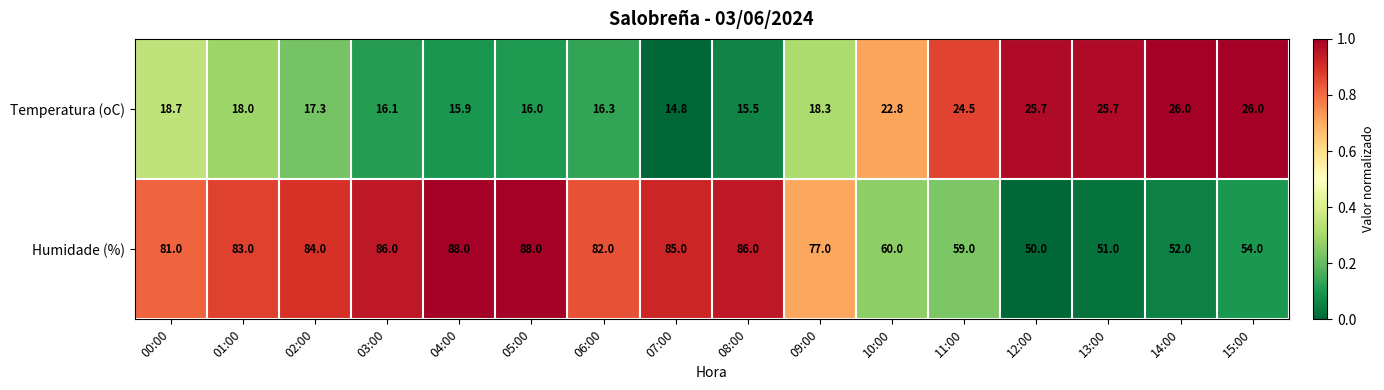

What is the difference between the maximum and minimum values in the Humidade (%) series?

38.0